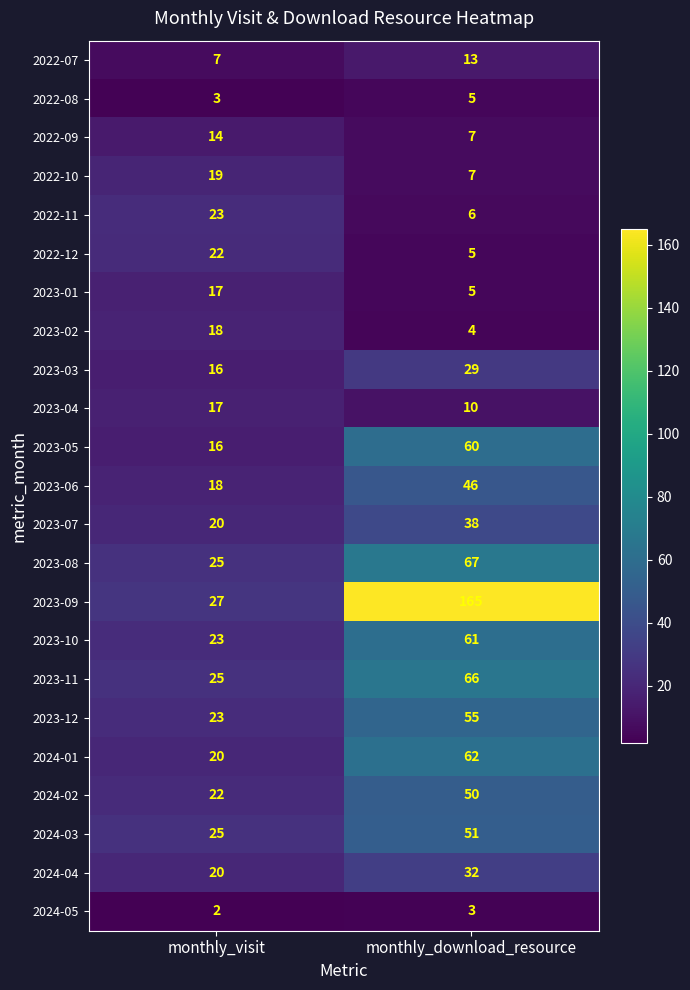

What is the difference between the 2023-10 values at monthly_download_resource and monthly_visit?

38